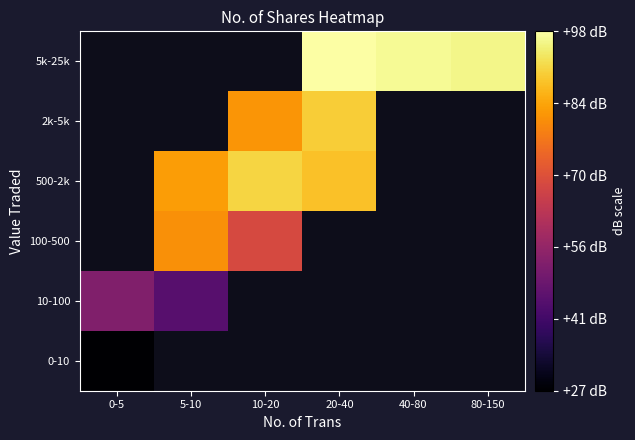

What is the difference between the 5k-25k values at 20-40 and 80-150?

2.2